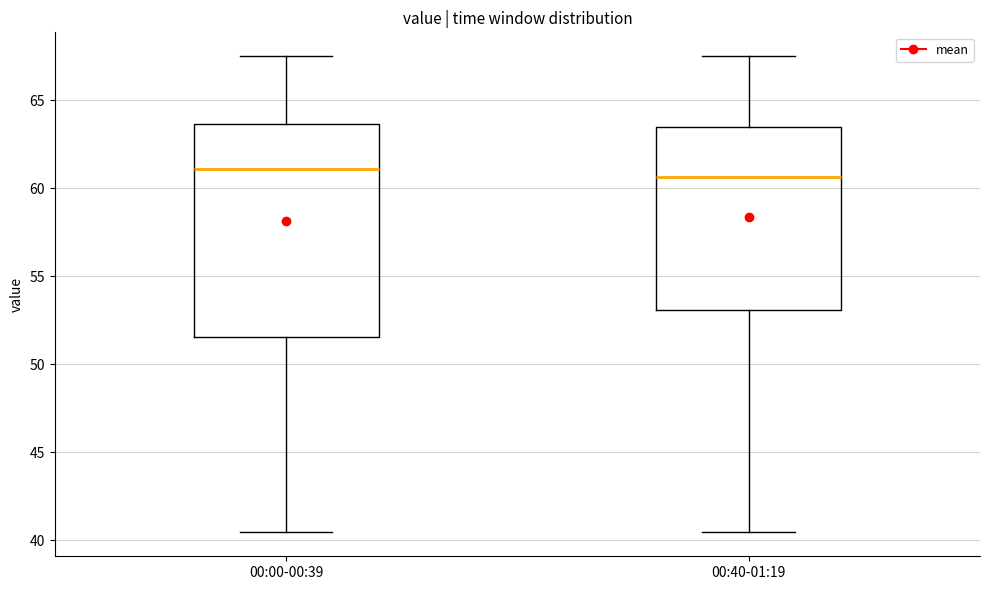

Reading left to right, read every box against the y-axis: the position of its median line, the range the box covers, and the ends of its whiskers. The values are not printed on the chart, so give them approximately, as read against the axis.

00:00-00:39: median 61.0, box 51.5 to 63.5, whiskers 40.5 to 67.5
00:40-01:19: median 60.5, box 53.0 to 63.5, whiskers 40.5 to 67.5